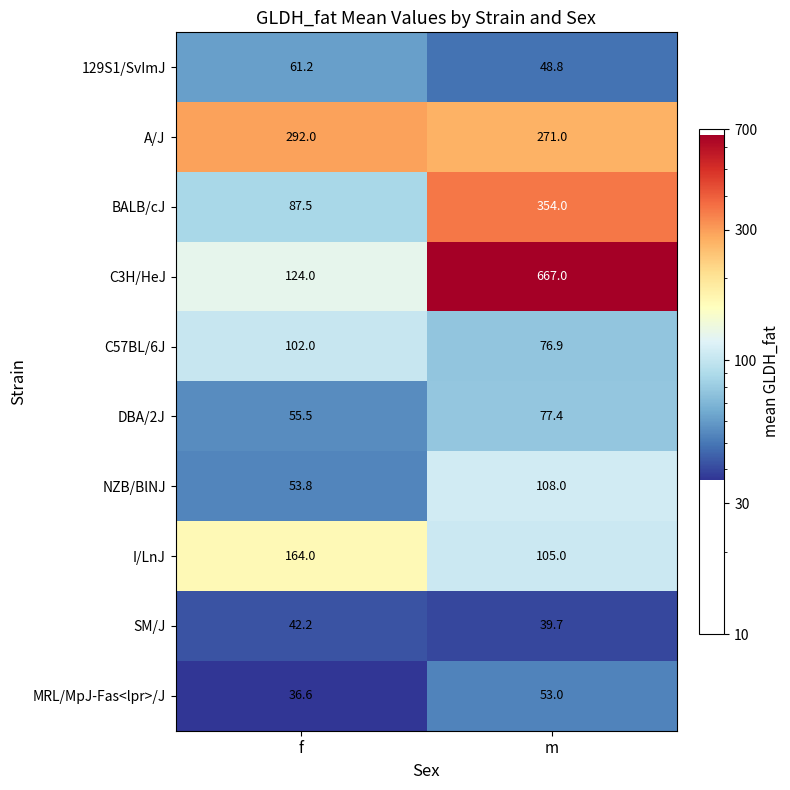

At how many categories does at least one series exceed 364?

1